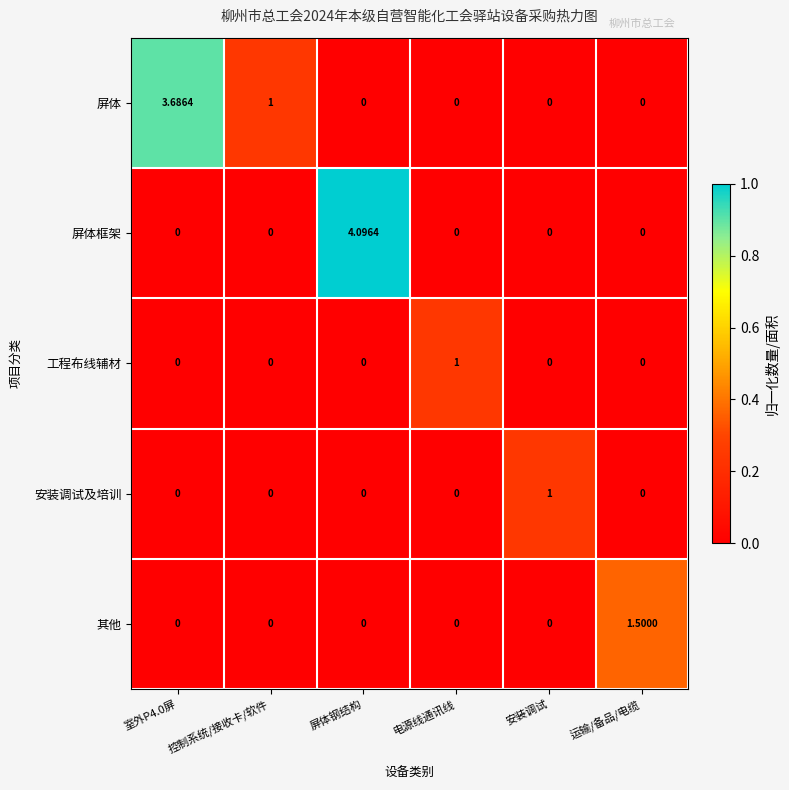

Which series has the largest range (max minus min)?

屏体框架